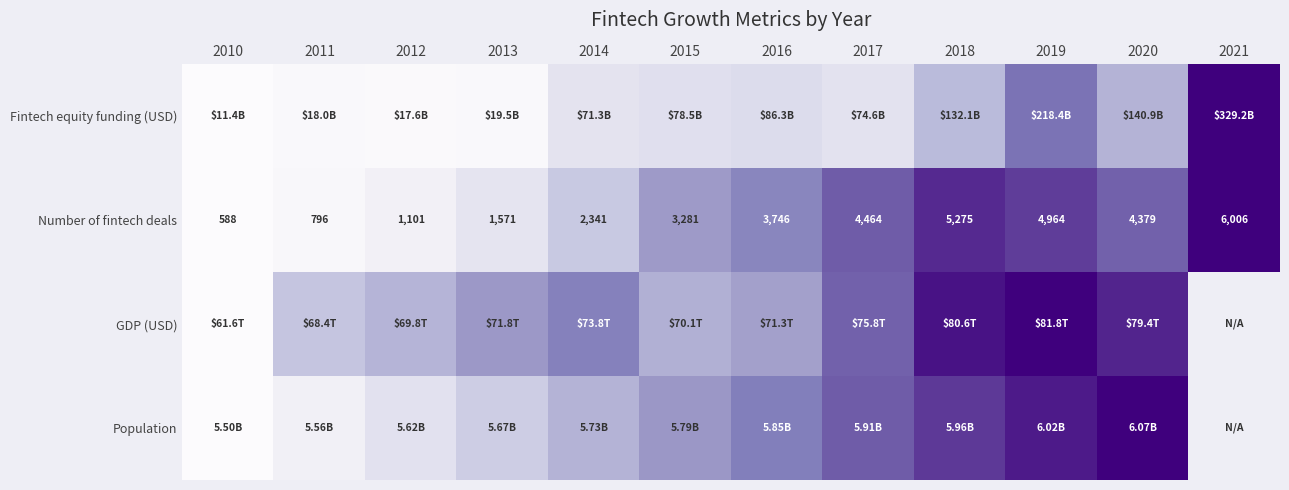

List the series in order of their peak value, highest first.

Fintech equity funding (USD), Number of fintech deals, GDP (USD), Population